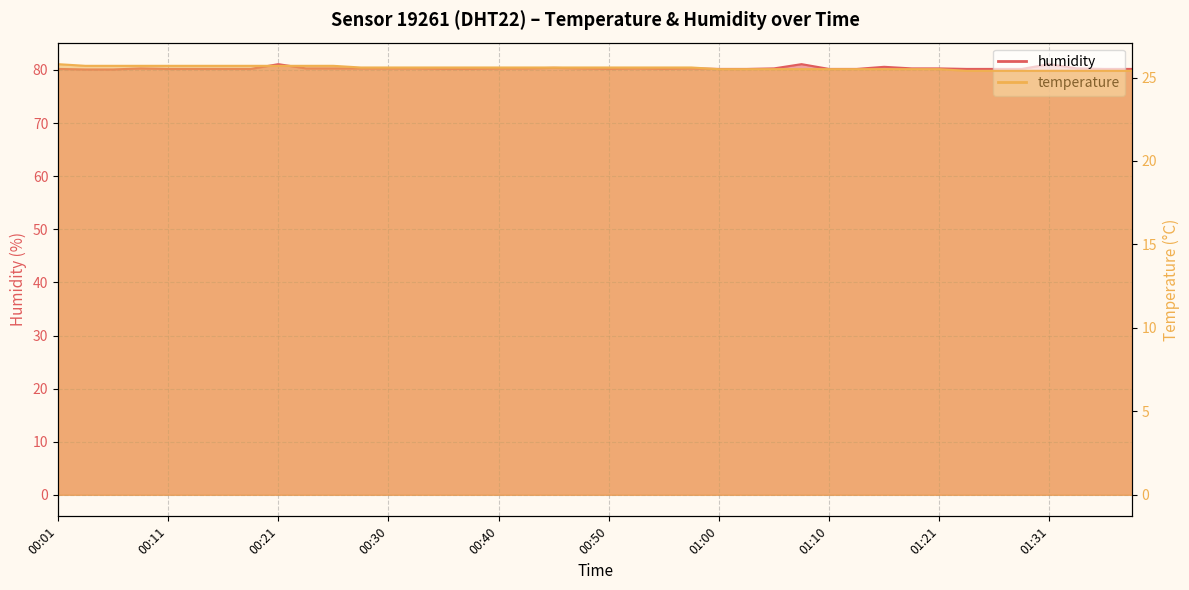

True or false: humidity and temperature cross at least once.

False